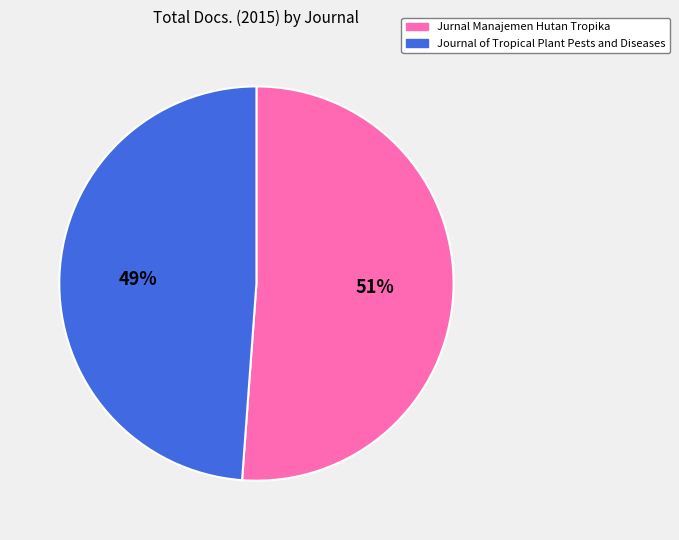

Which has a higher value, Journal of Tropical Plant Pests and Diseases or Jurnal Manajemen Hutan Tropika?

Jurnal Manajemen Hutan Tropika